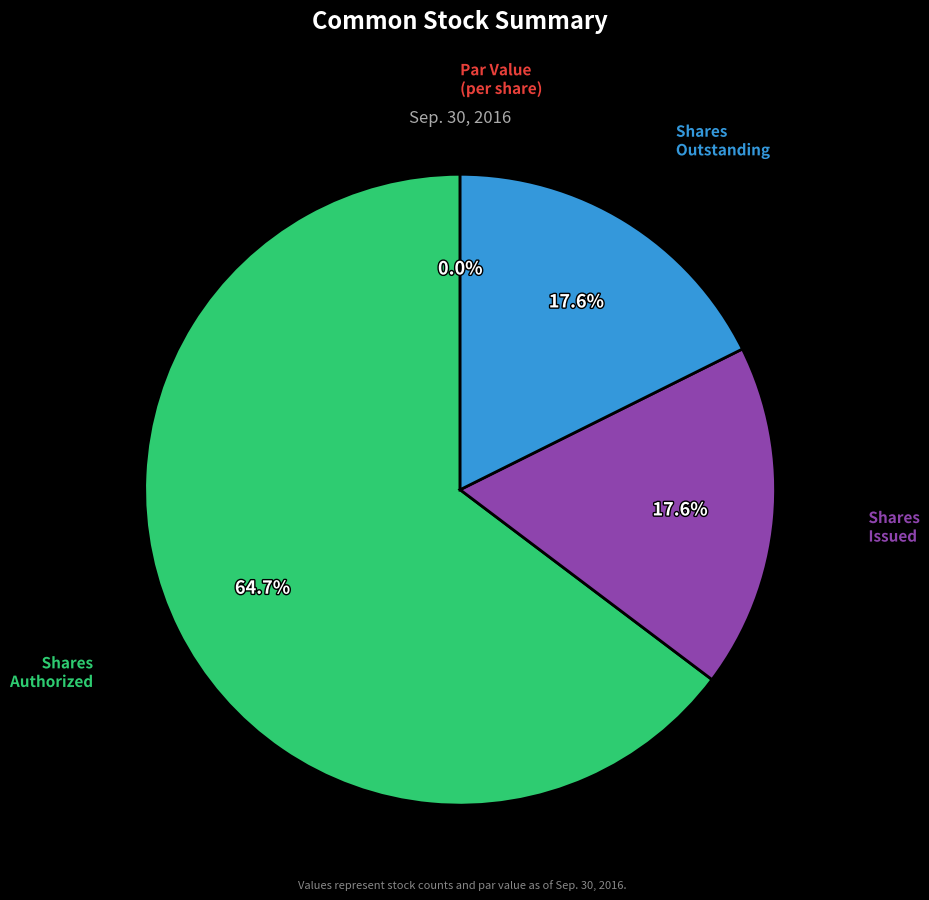

What is the majority slice?

Common stock, shares authorized